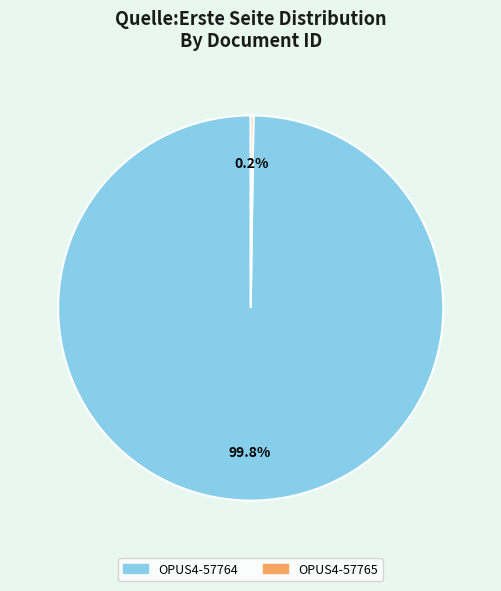

To the nearest percent, what percentage of the pie is OPUS4-57764?

100%